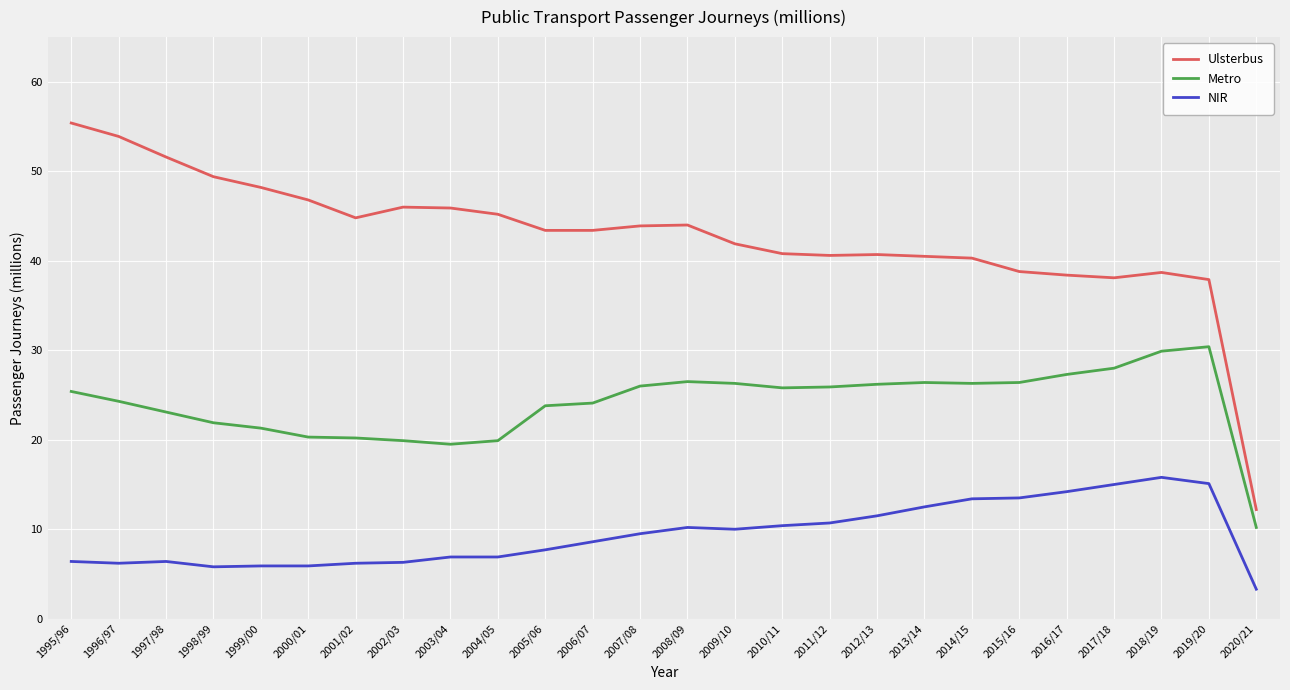

True or false: NIR and Ulsterbus intersect in this chart.

False